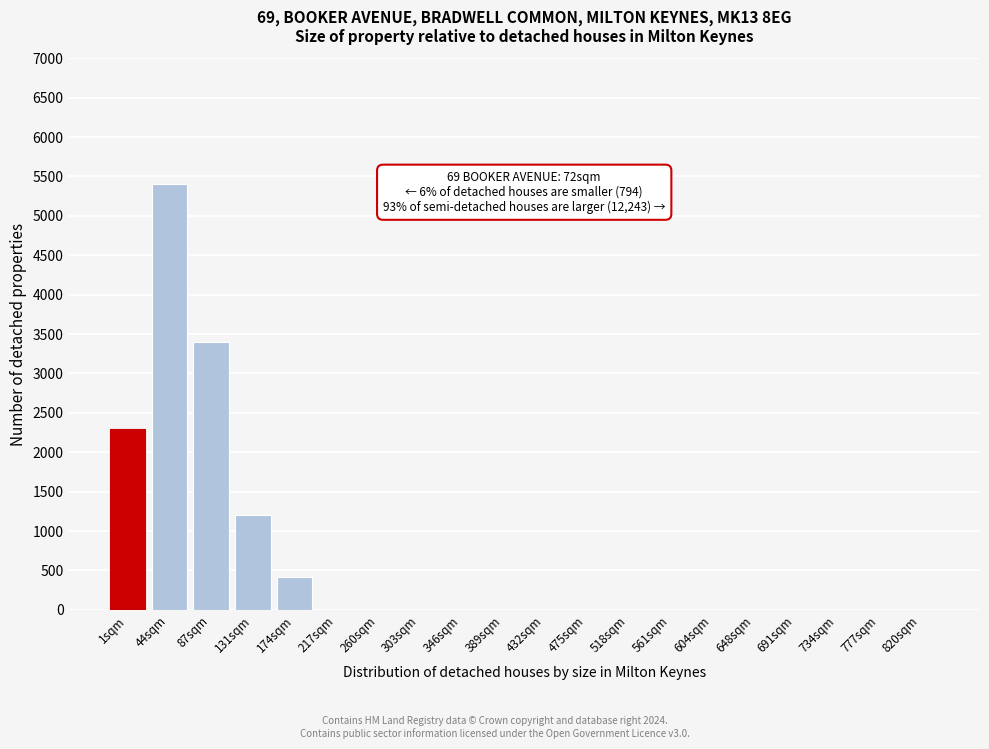

Reading left to right, transcribe all the data shown in this chart.

1sqm=2300	44sqm=5400	87sqm=3400	131sqm=1200	174sqm=420	217sqm=0	260sqm=0	303sqm=0	346sqm=0	389sqm=0	432sqm=0	475sqm=0	518sqm=0	561sqm=0	604sqm=0	648sqm=0	691sqm=0	734sqm=0	777sqm=0	820sqm=0